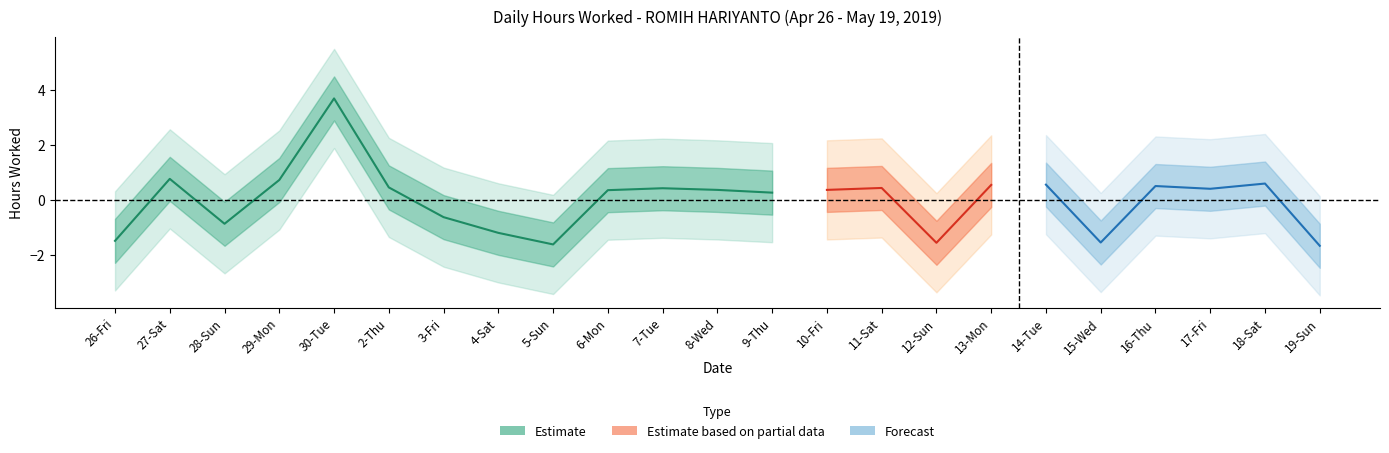

How many interior local valleys (lower than both neighbors) does the data have?

6